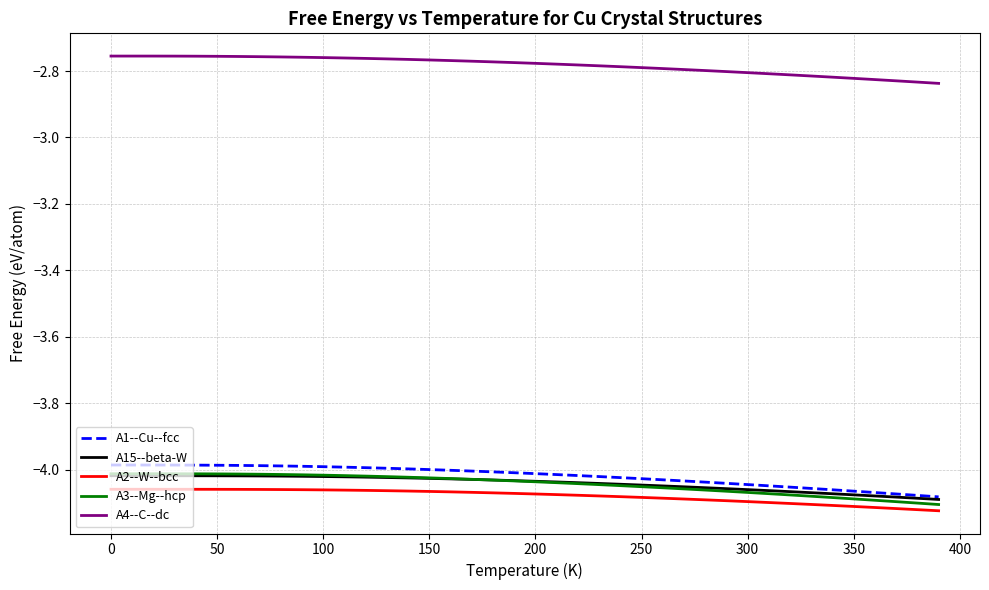

What is the difference between the maximum and second lowest values in the A15--beta-W series?

0.1